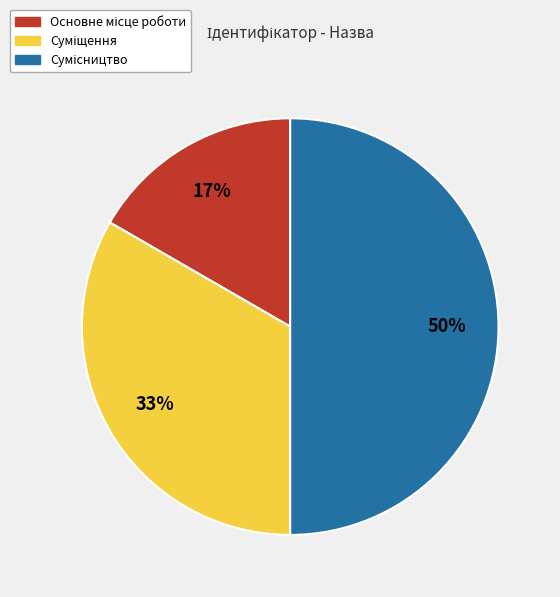

To the nearest percent, what is the difference between the largest and smallest slice percentages?

33%